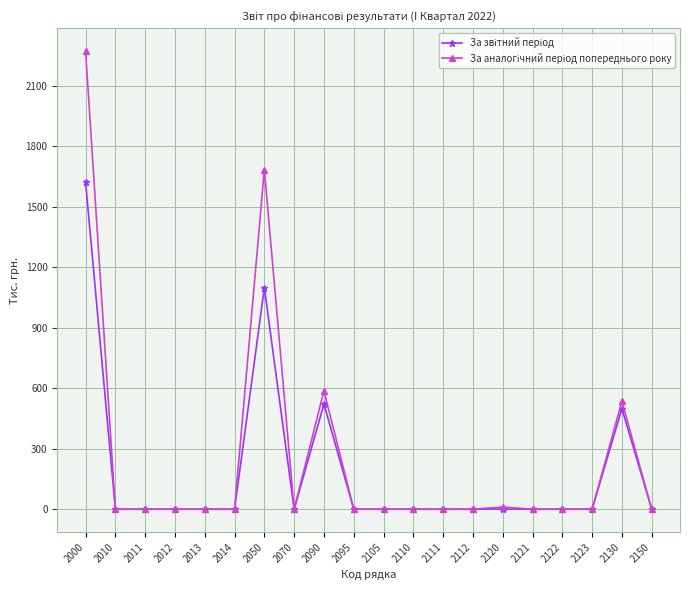

At which category is the sum across all series the highest?

2000